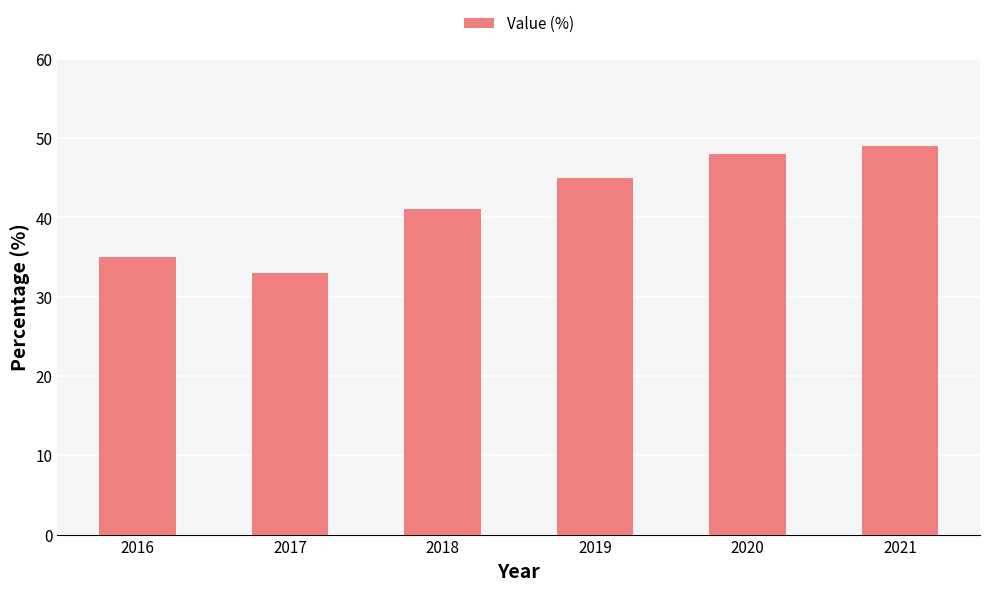

Count the number of data series in this chart.

1